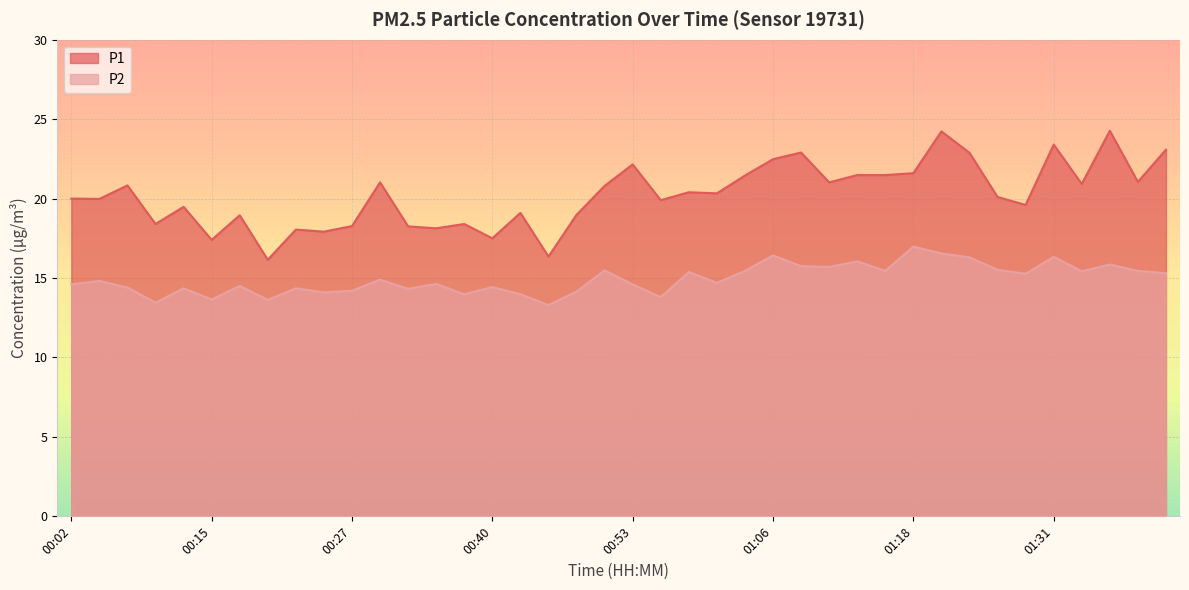

True or false: P1 and P2 cross at least once.

False